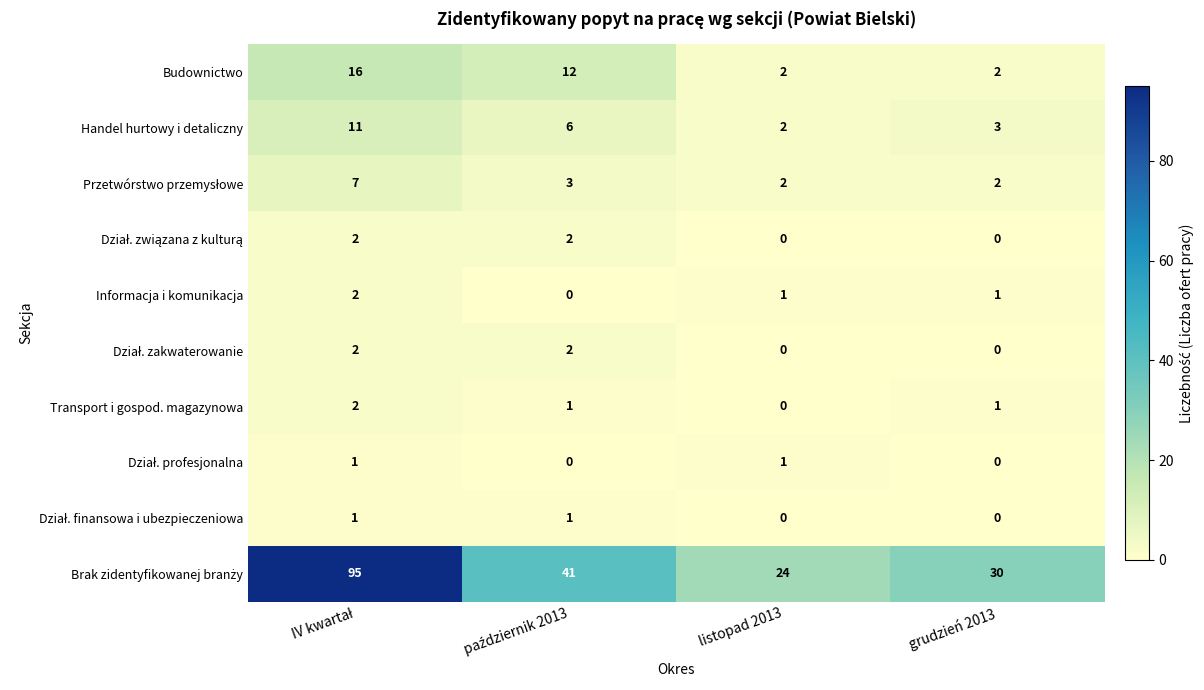

What is the spread (max minus min) of values at grudzień 2013?

30